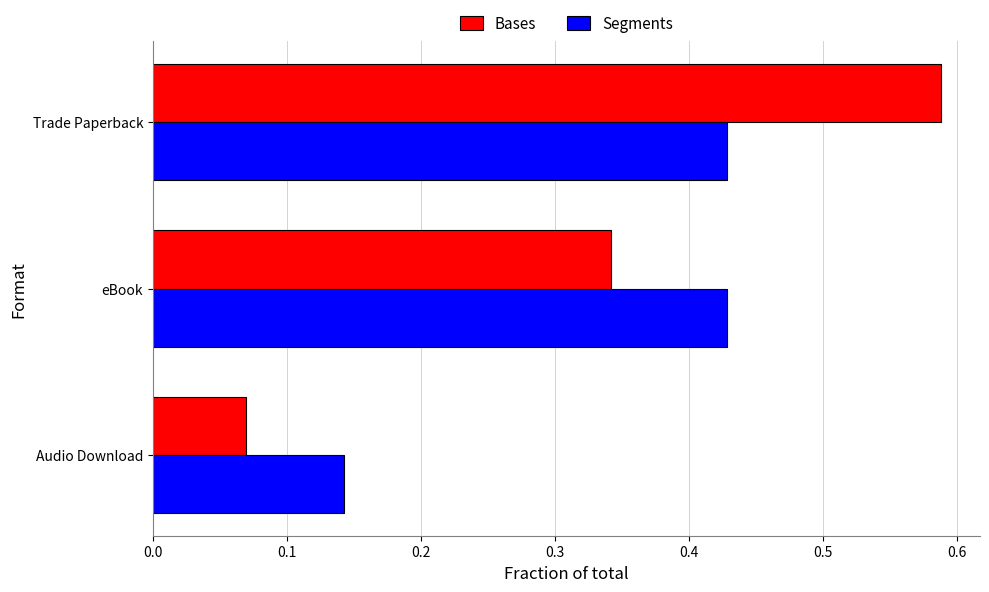

Which category has the lowest value in the Bases series?

Audio Download